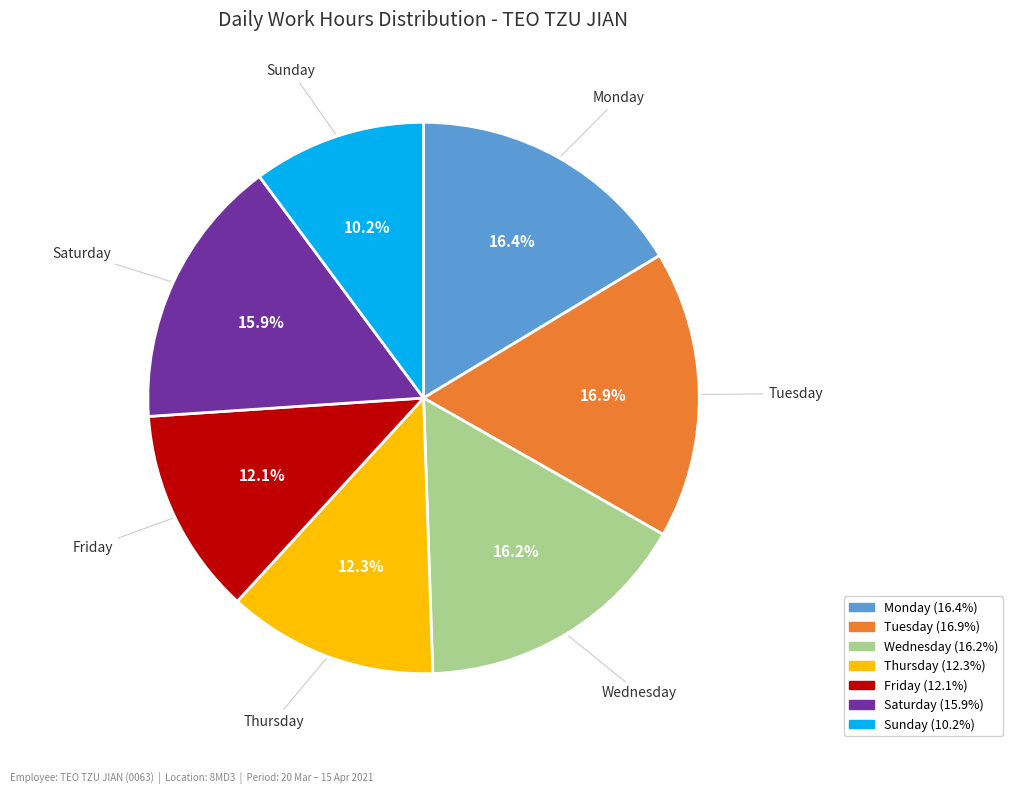

Is there any slice that represents more than half of the pie?

No